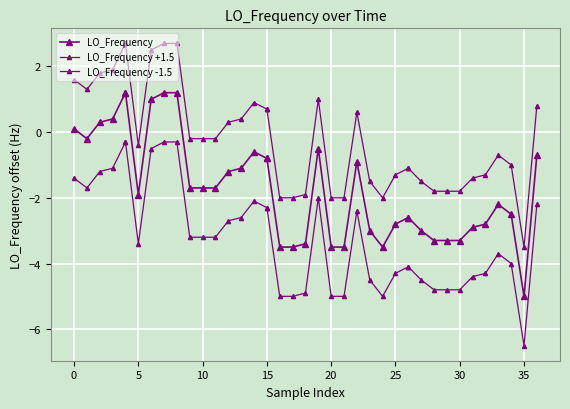

True or false: LO_Frequency has a value of -0.3 at 21.

False